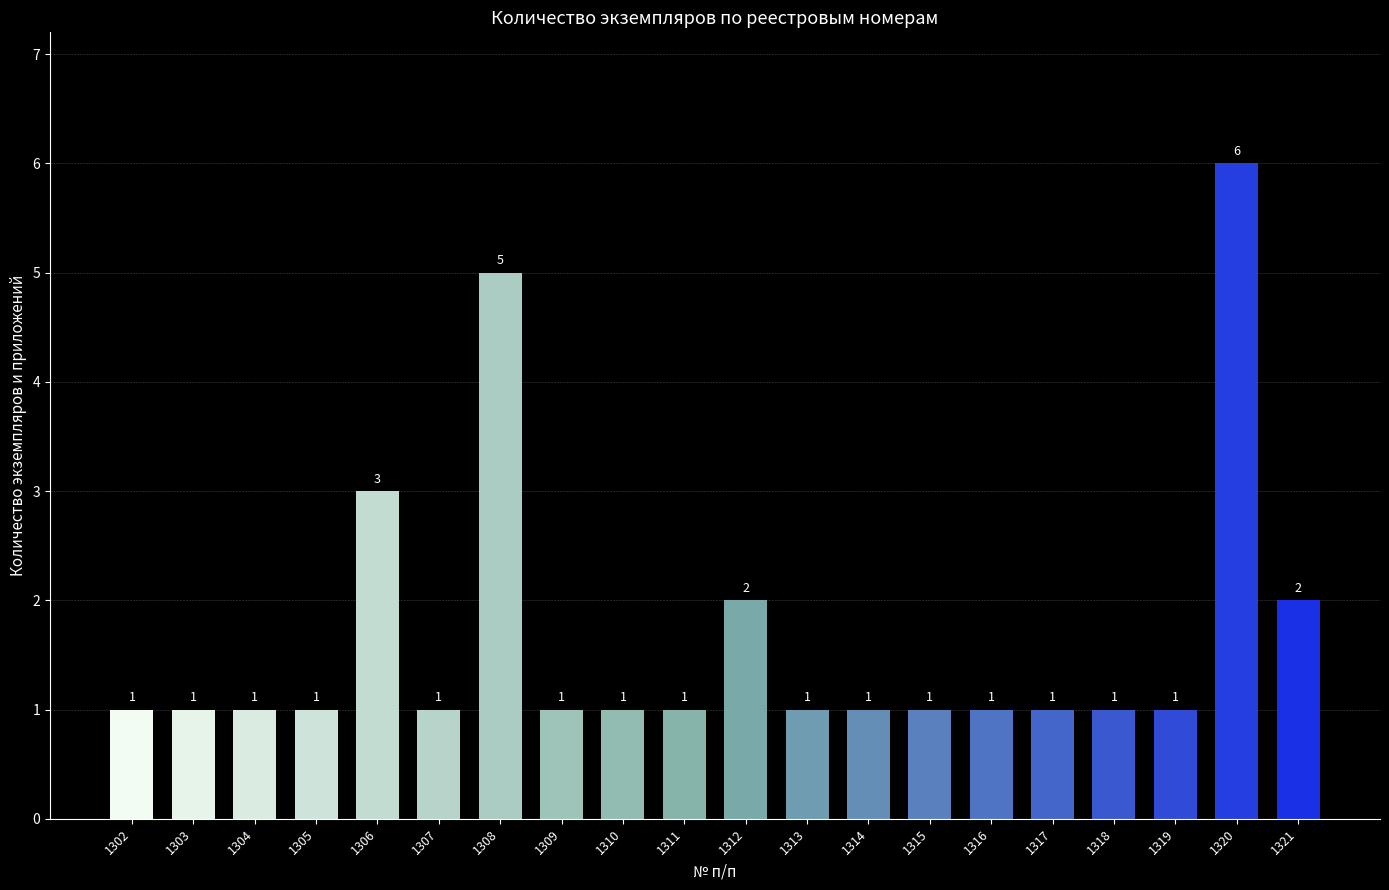

What is the greatest value displayed?

6